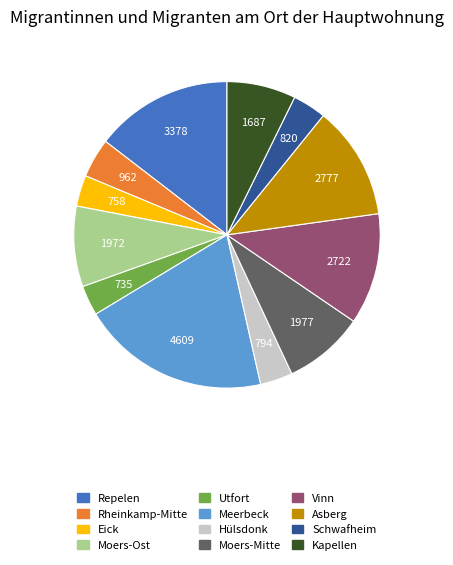

Approximately how many times larger is the value at Hülsdonk compared to Kapellen?

0.5